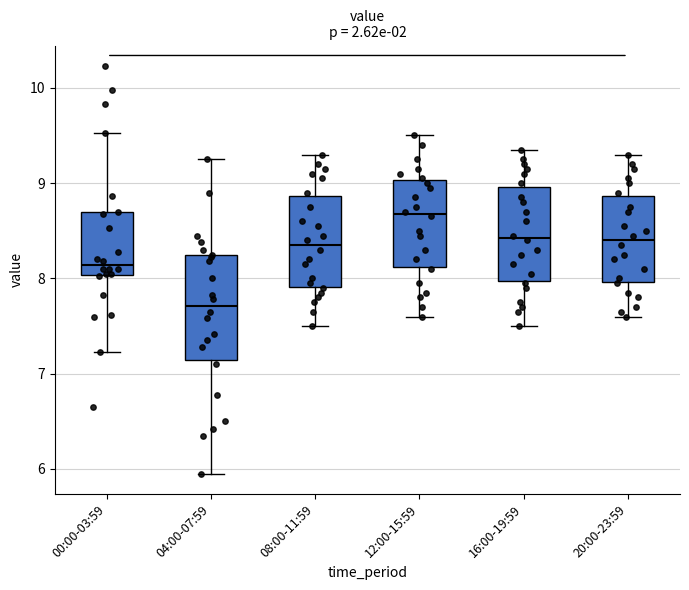

Reading left to right, read every box against the y-axis: the position of its median line, the range the box covers, and the ends of its whiskers. The values are not printed on the chart, so give them approximately, as read against the axis.

00:00-03:59: median 8.1, box 8.0 to 8.7, whiskers 7.2 to 9.5
04:00-07:59: median 7.7, box 7.1 to 8.2, whiskers 6.0 to 9.3
08:00-11:59: median 8.4, box 7.9 to 8.9, whiskers 7.5 to 9.3
12:00-15:59: median 8.7, box 8.1 to 9.0, whiskers 7.6 to 9.5
16:00-19:59: median 8.4, box 8.0 to 9.0, whiskers 7.5 to 9.4
20:00-23:59: median 8.4, box 8.0 to 8.9, whiskers 7.6 to 9.3